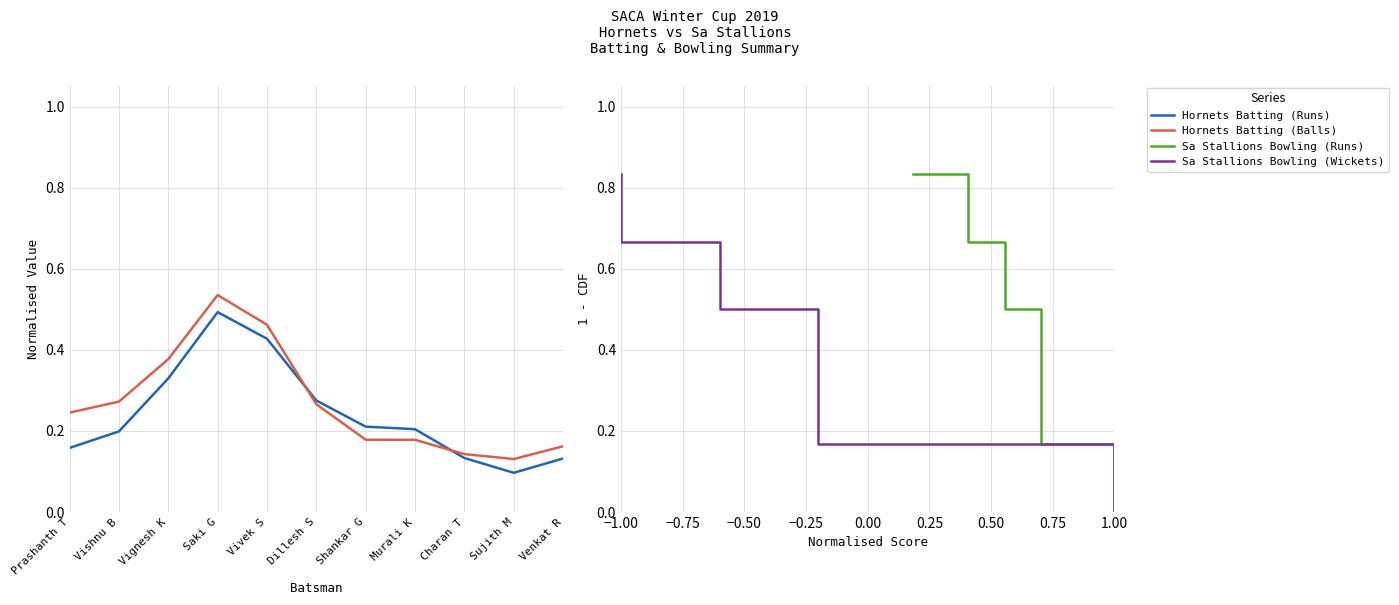

What is the difference between the maximum and minimum values in the Sa Stallions Bowling (Runs) series?

0.8